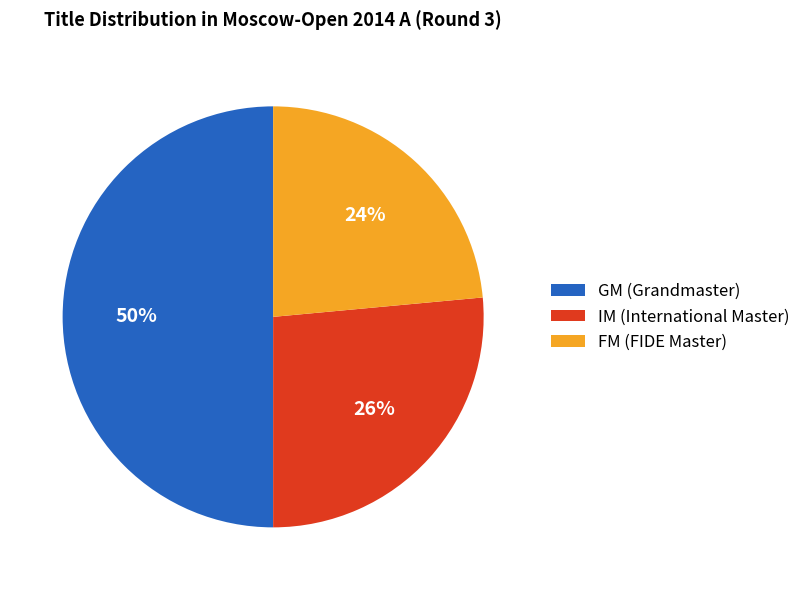

Count the number of slices in the pie.

3